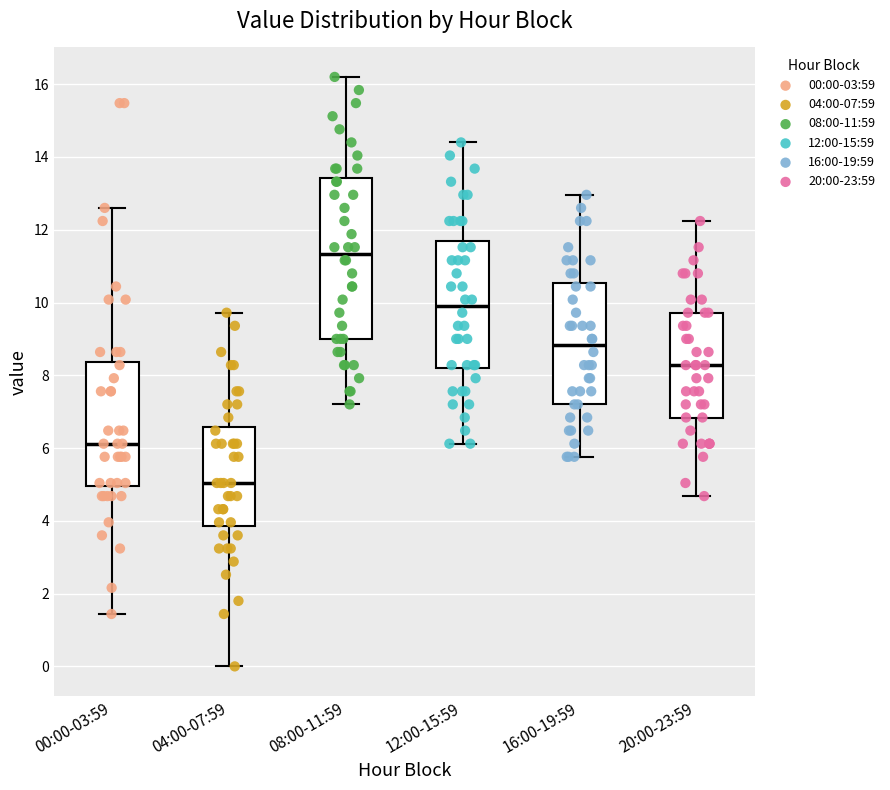

Which box has the lowest median line?

04:00-07:59